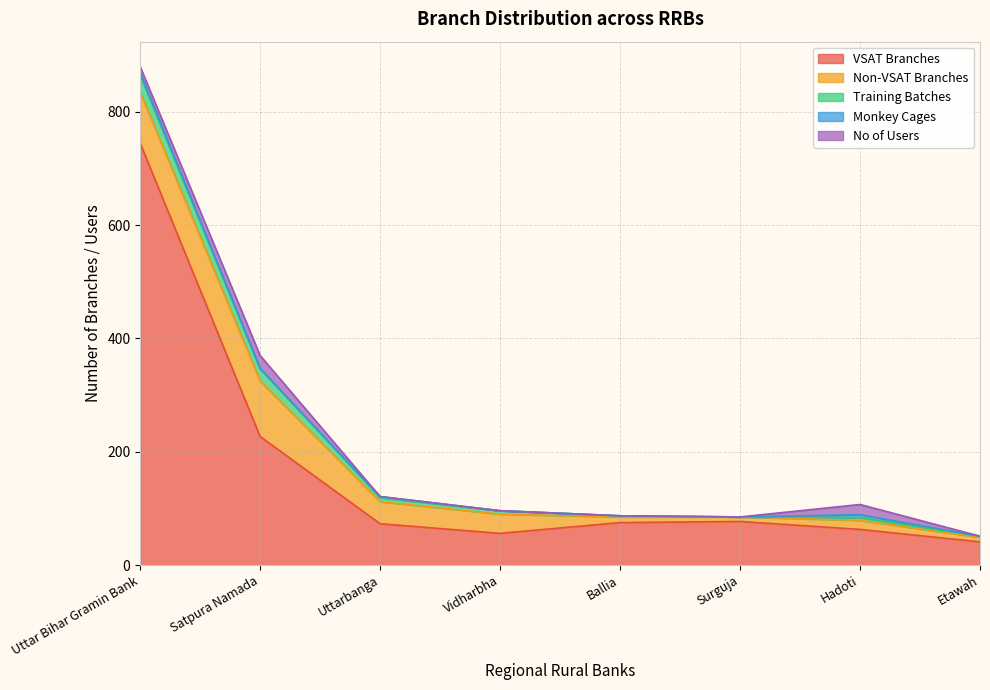

Between which two adjacent categories do No of Users and Training Batches first intersect?

Uttar Bihar Gramin Bank and Satpura Namada